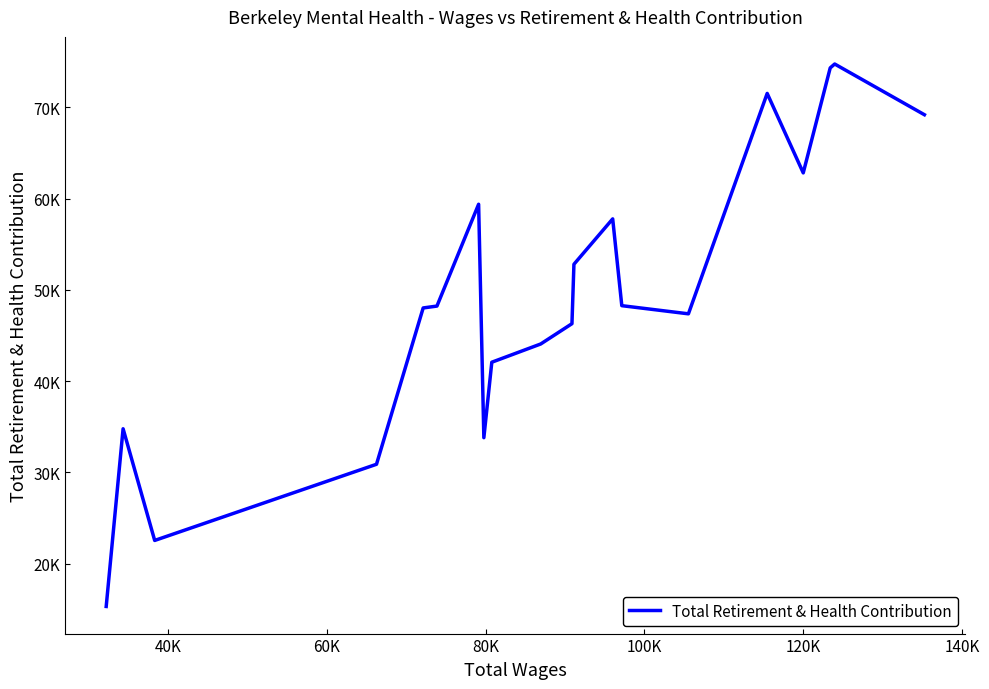

Does the chart display data point markers on the line(s)?

No